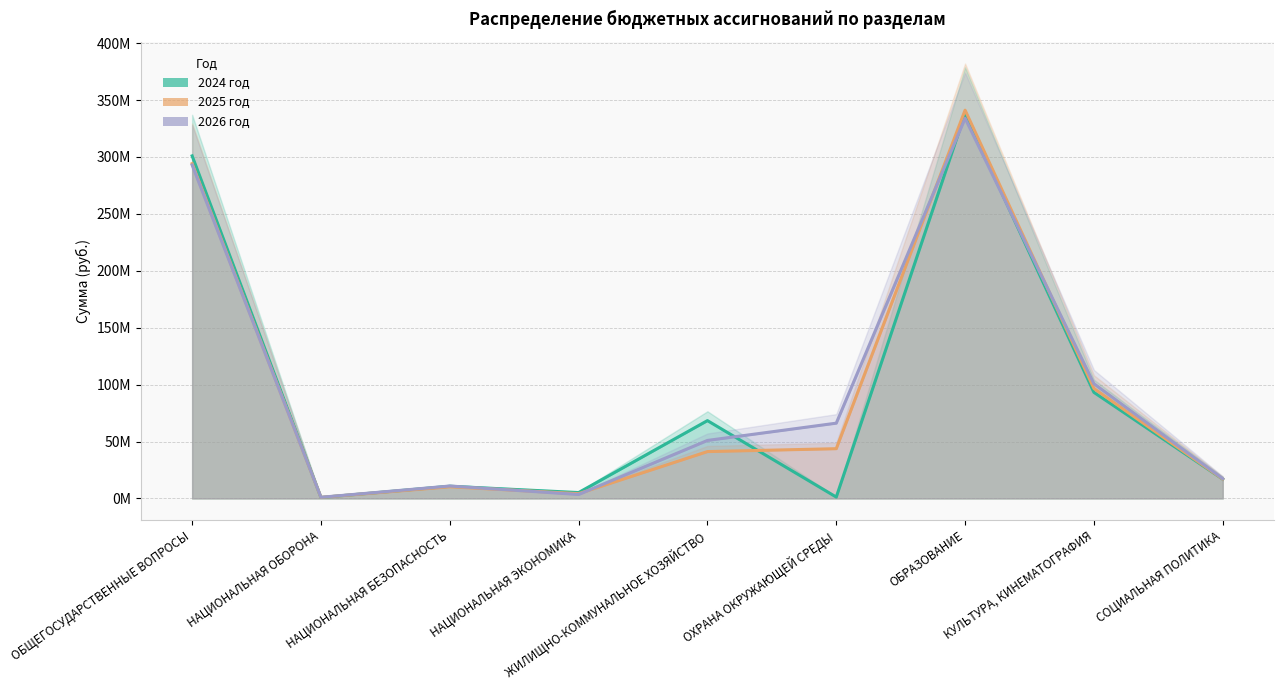

Between which two adjacent categories do 2026 год and 2024 год first intersect?

ОБЩЕГОСУДАРСТВЕННЫЕ ВОПРОСЫ and НАЦИОНАЛЬНАЯ ОБОРОНА